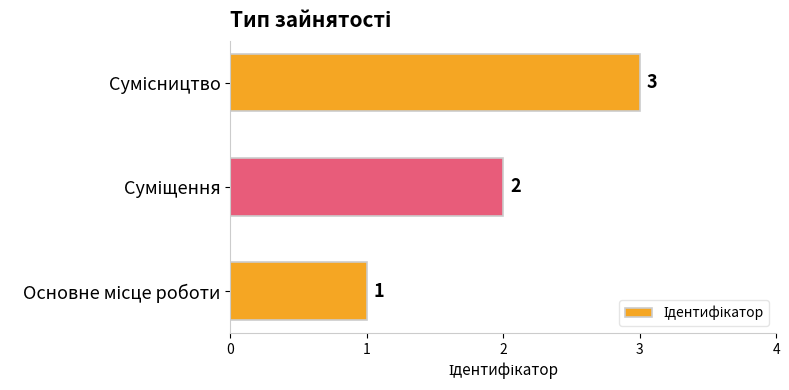

What is the greatest value displayed?

3